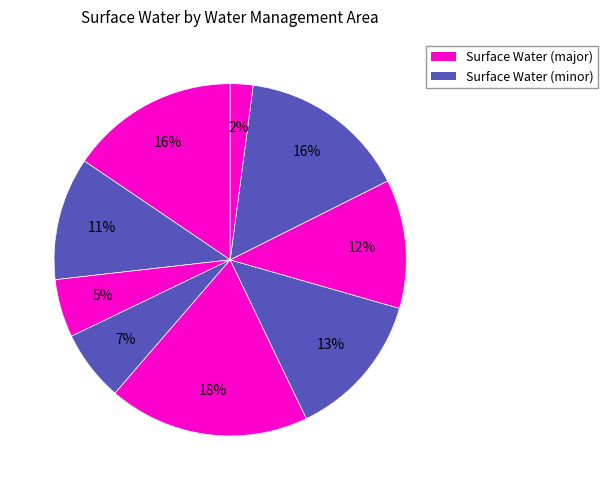

Count the number of slices in the pie.

9